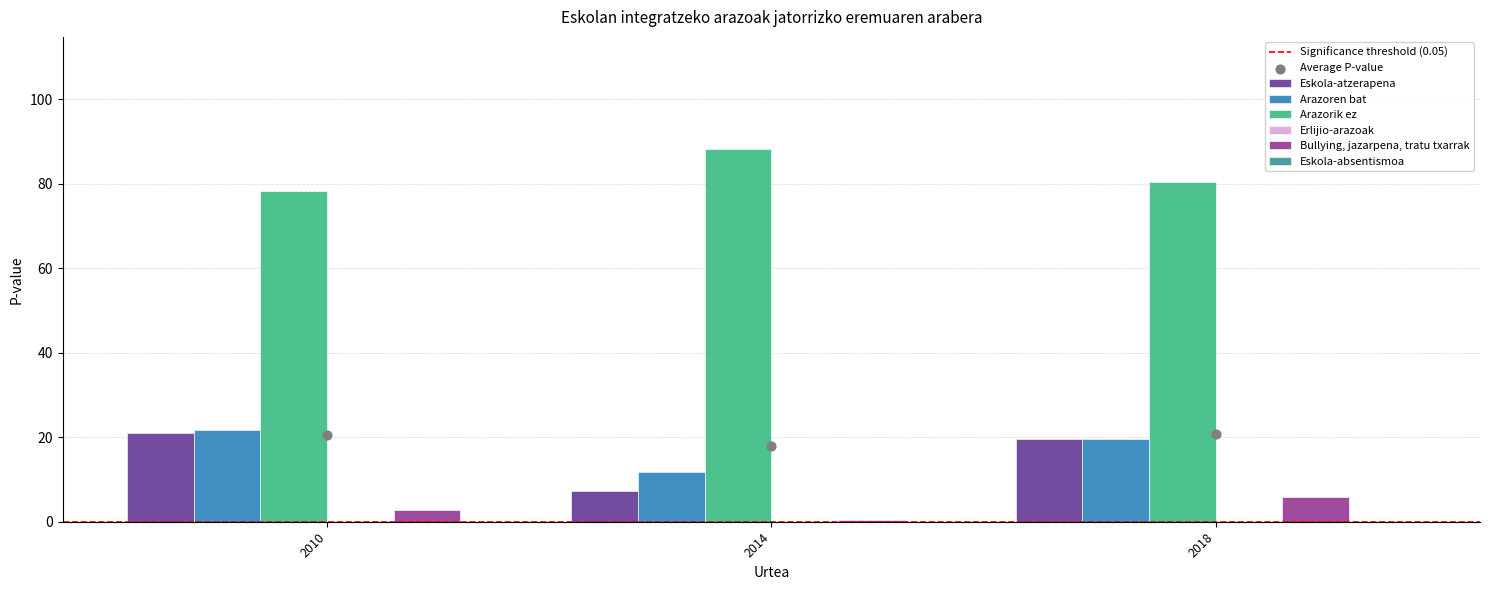

Which series has the widest spread of Y values?

Eskola-atzerapena